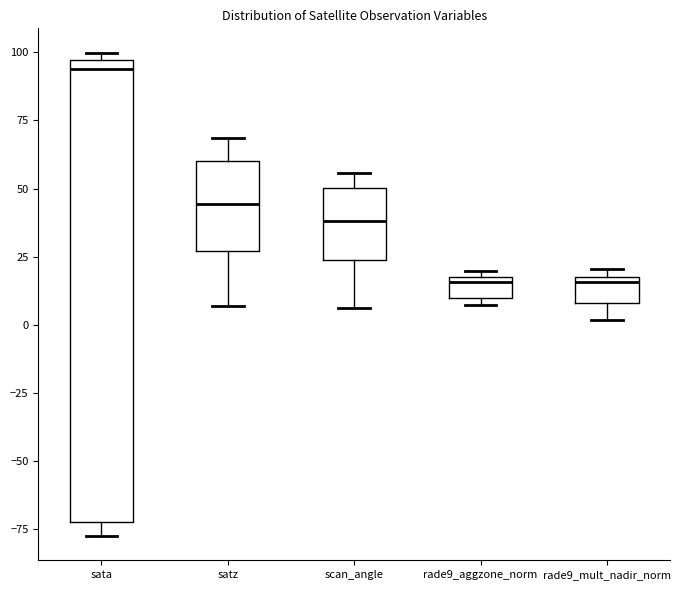

Reading left to right, read every box against the y-axis: the position of its median line, the range the box covers, and the ends of its whiskers. The values are not printed on the chart, so give them approximately, as read against the axis.

sata: median 95 (just below the box's upper edge), box -70 to 95, whiskers -80 to 100
satz: median 45, box 25 to 60, whiskers 5 to 70
scan_angle: median 40, box 25 to 50, whiskers 5 to 55
rade9_aggzone_norm: median 15, box 10 to 20, whiskers 5 to 20 (just above the box's upper edge)
rade9_mult_nadir_norm: median 15, box 10 to 20, whiskers 0 to 20 (just above the box's upper edge)